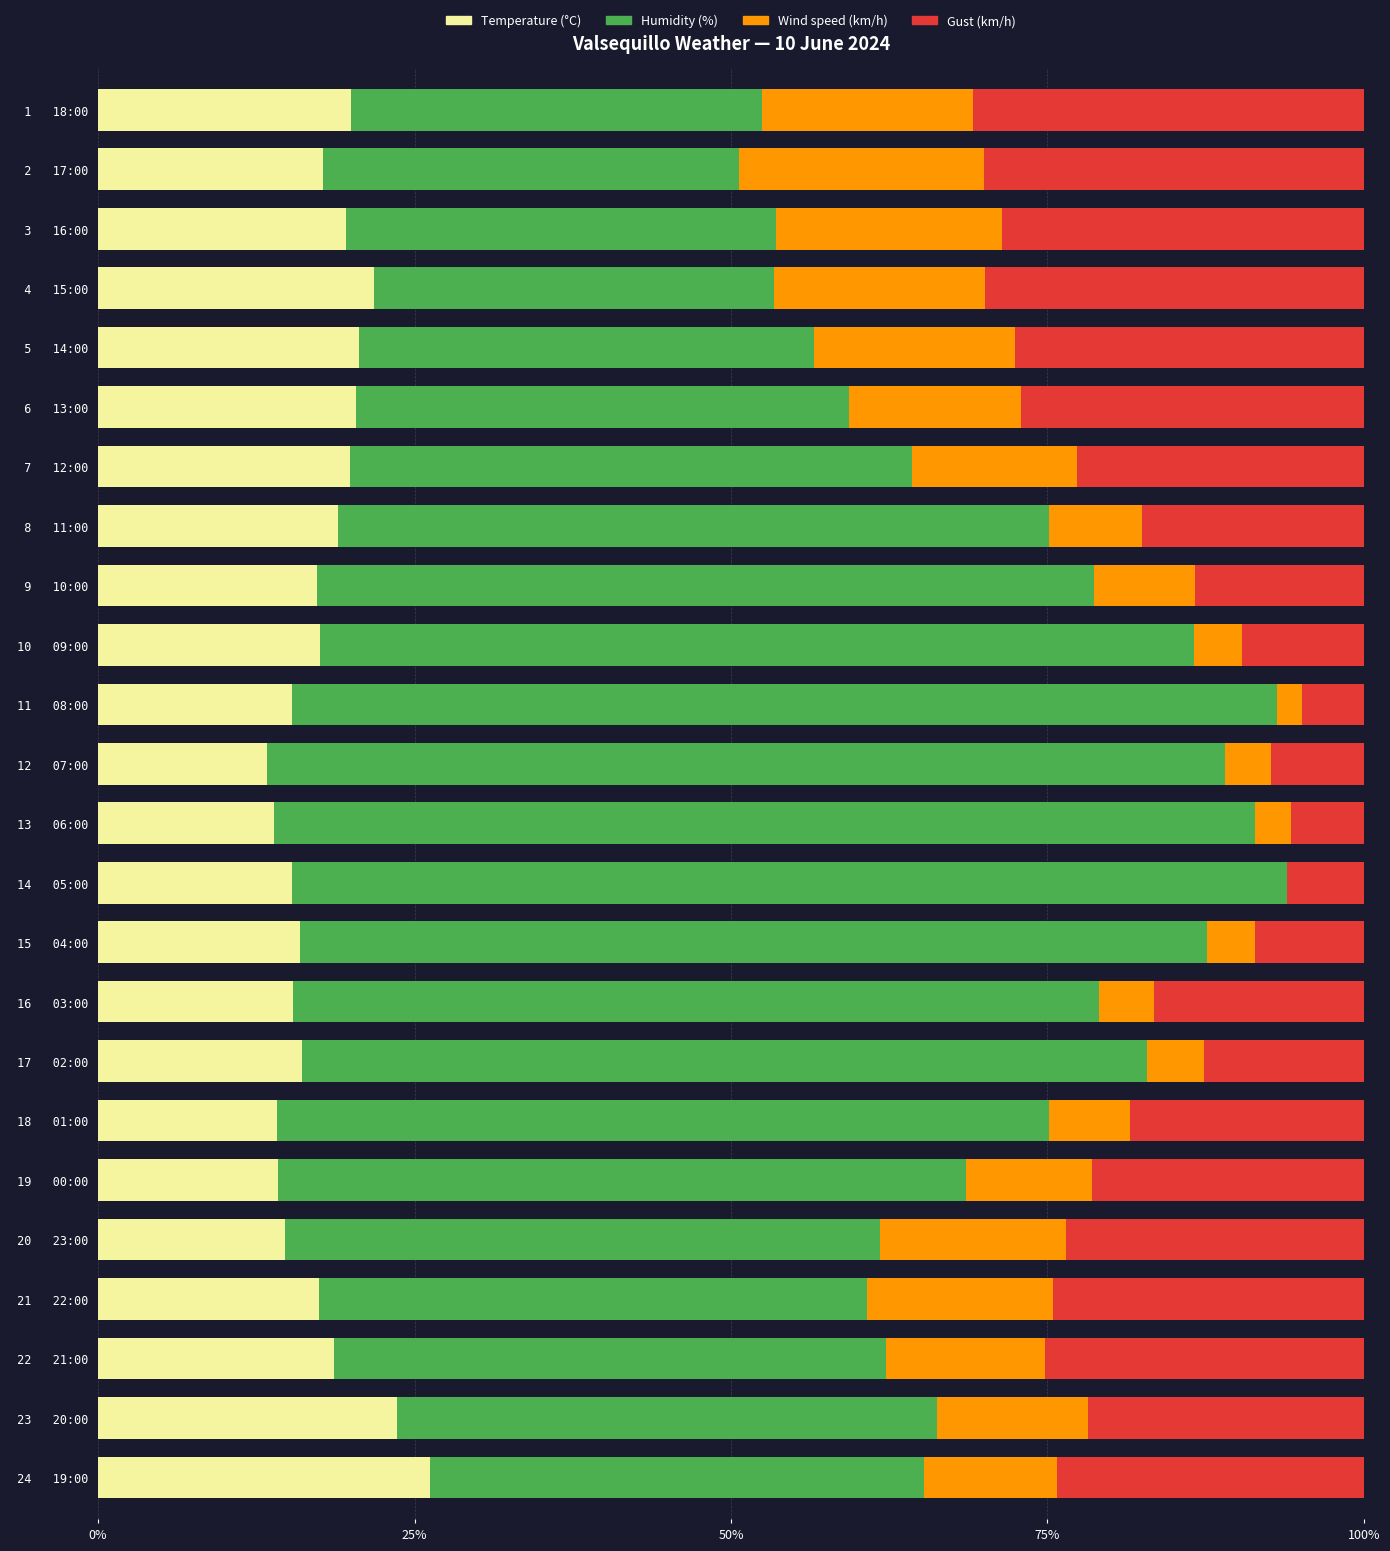

What is the highest value of the Temperature (°C) series?

26.2